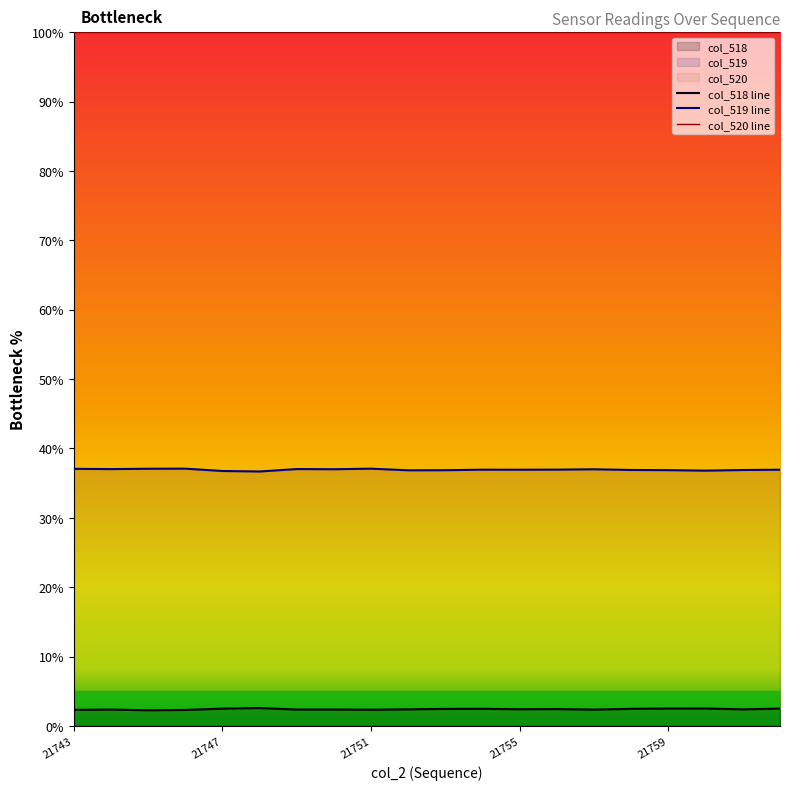

How many lines are shown in the chart?

3